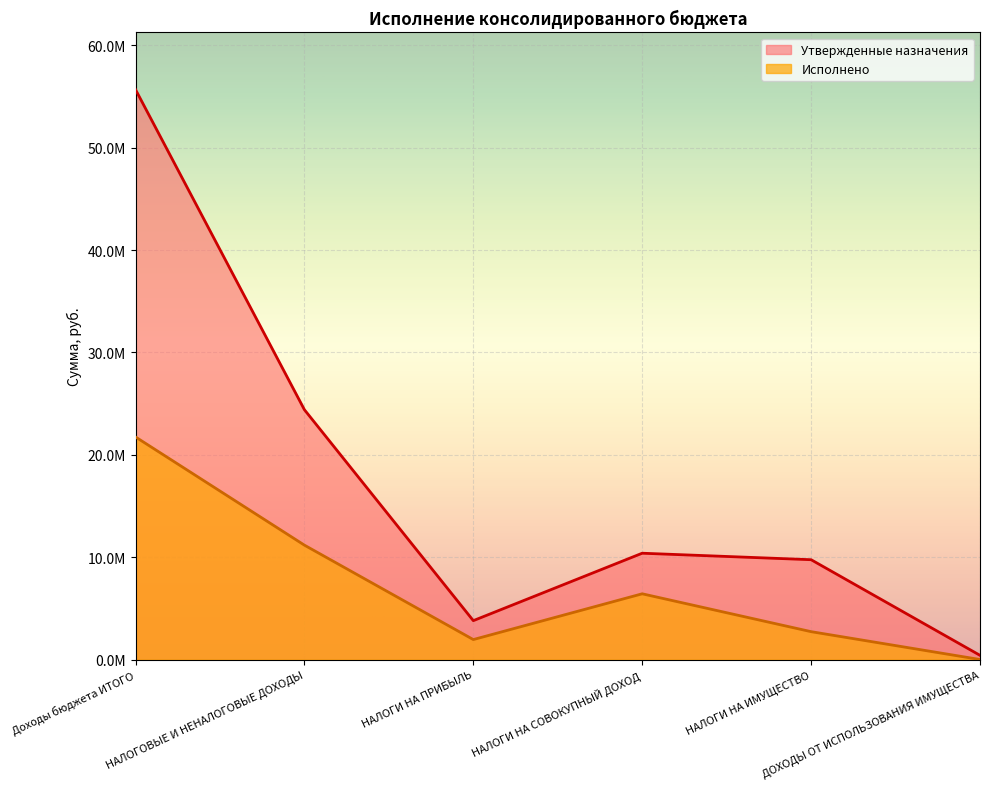

At which category does Исполнено reach its first local peak?

НАЛОГИ НА СОВОКУПНЫЙ ДОХОД